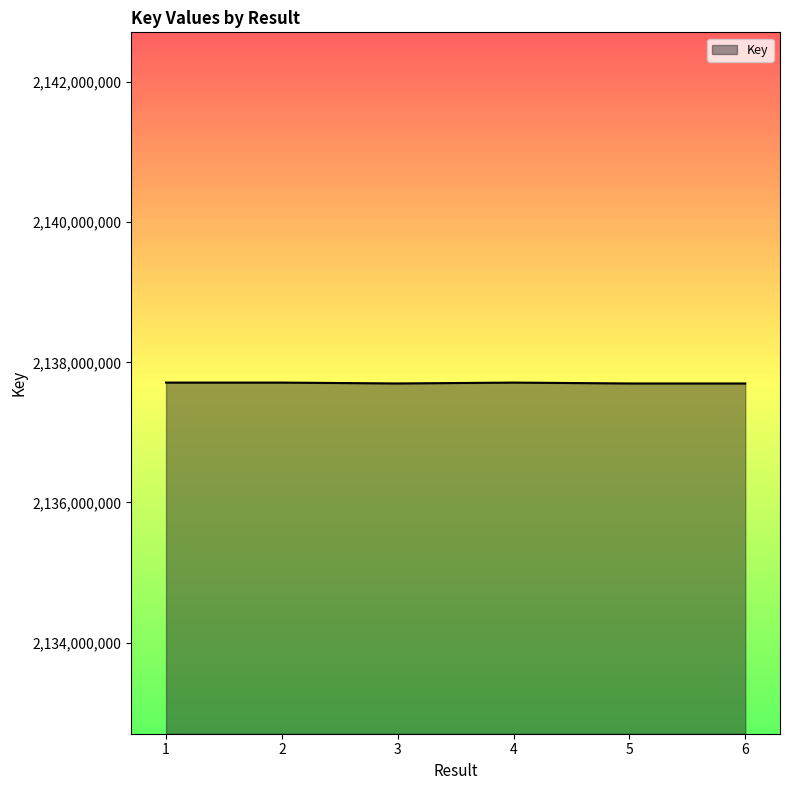

True or false: the data shows 2137698297 at 3.

True